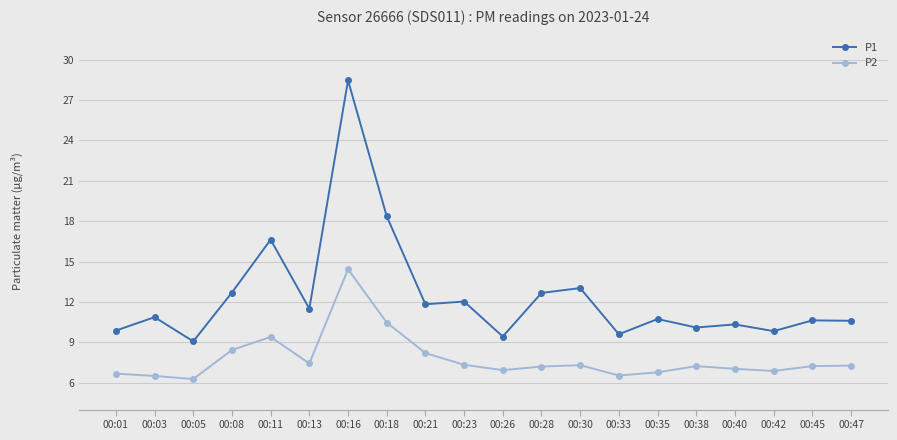

What is the difference between the maximum and minimum values in the P1 series?

19.4